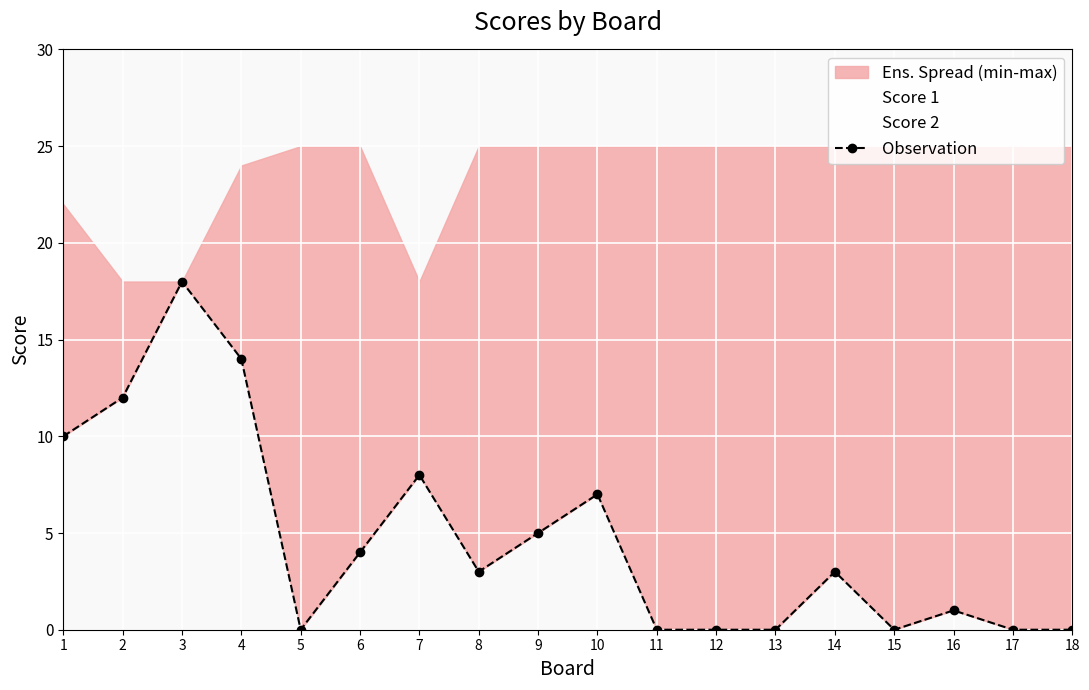

True or false: Score 1 and Score 2 intersect in this chart.

False